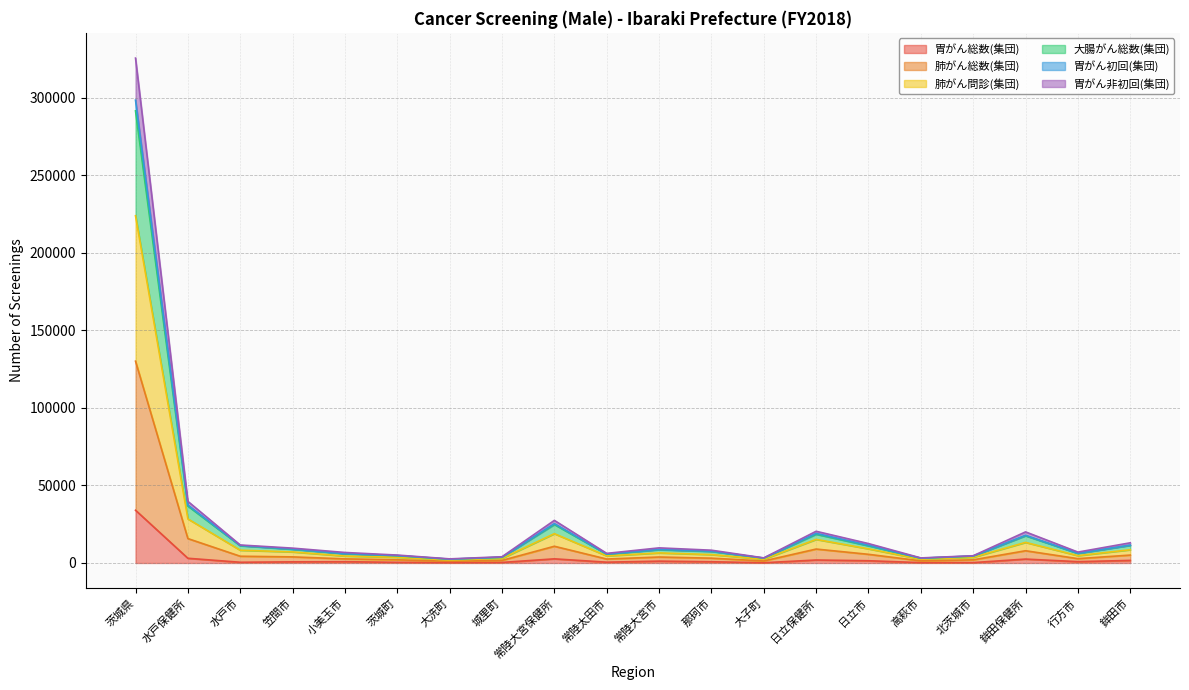

At which label does 胃がん総数(集団) reach its peak?

茨城県